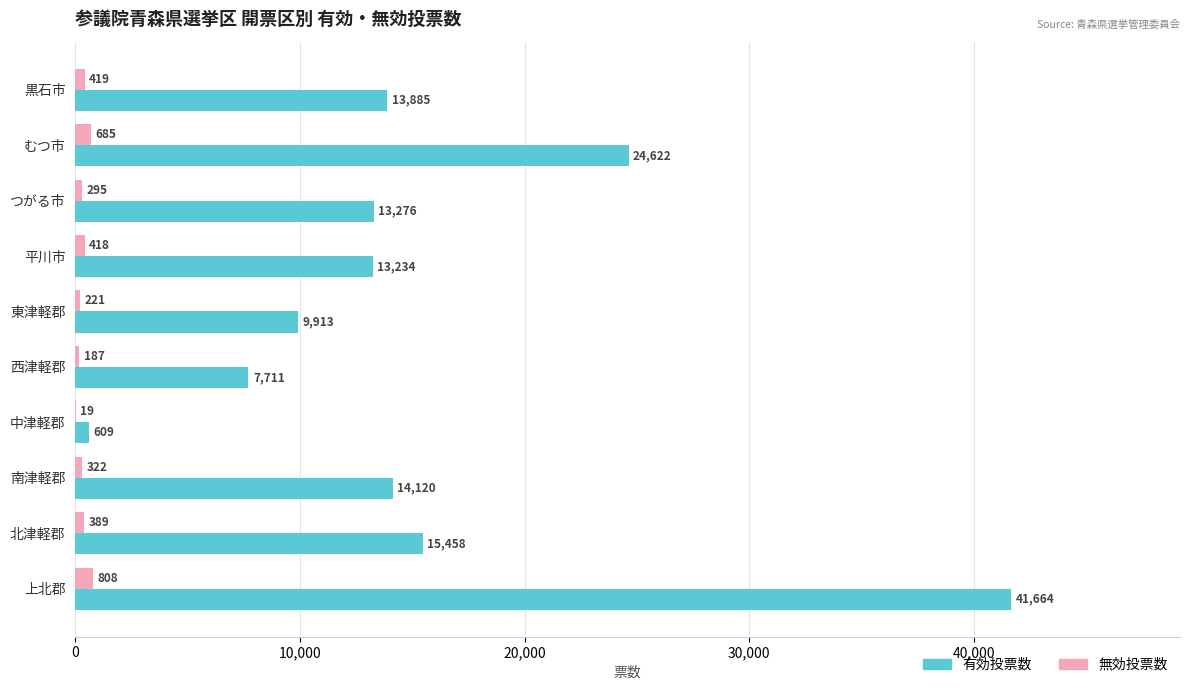

Which category has the highest value across all series?

上北郡